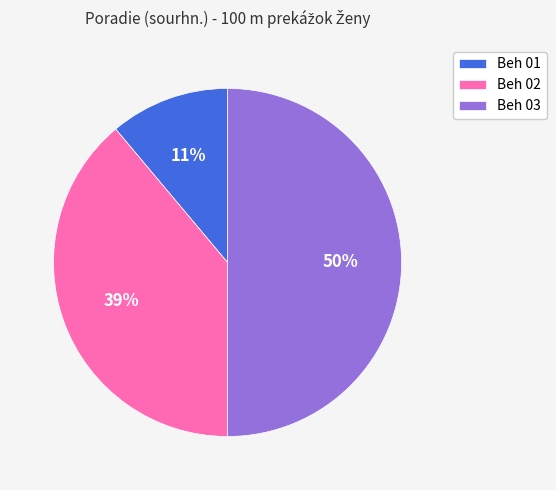

Which has a higher value, Beh 03 or Beh 01?

Beh 03